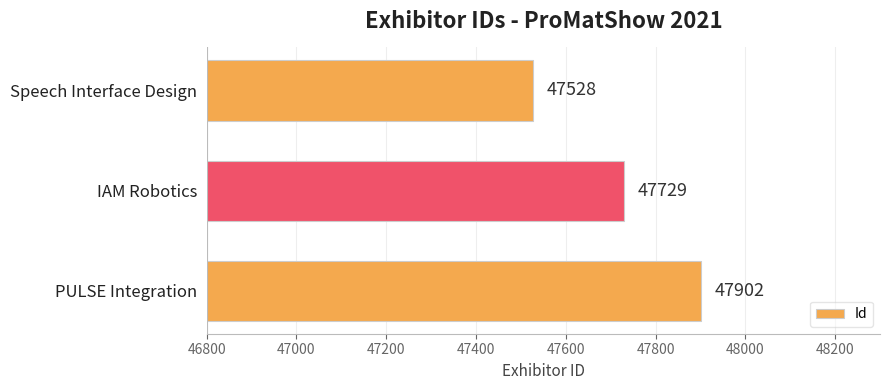

What is the average value?

47720